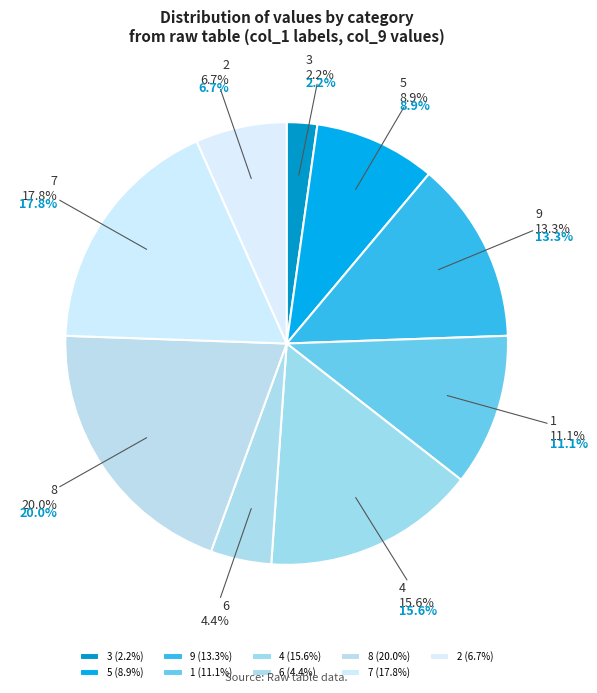

To the nearest percent, what is the difference between the 9 and 7 slice percentages?

4%